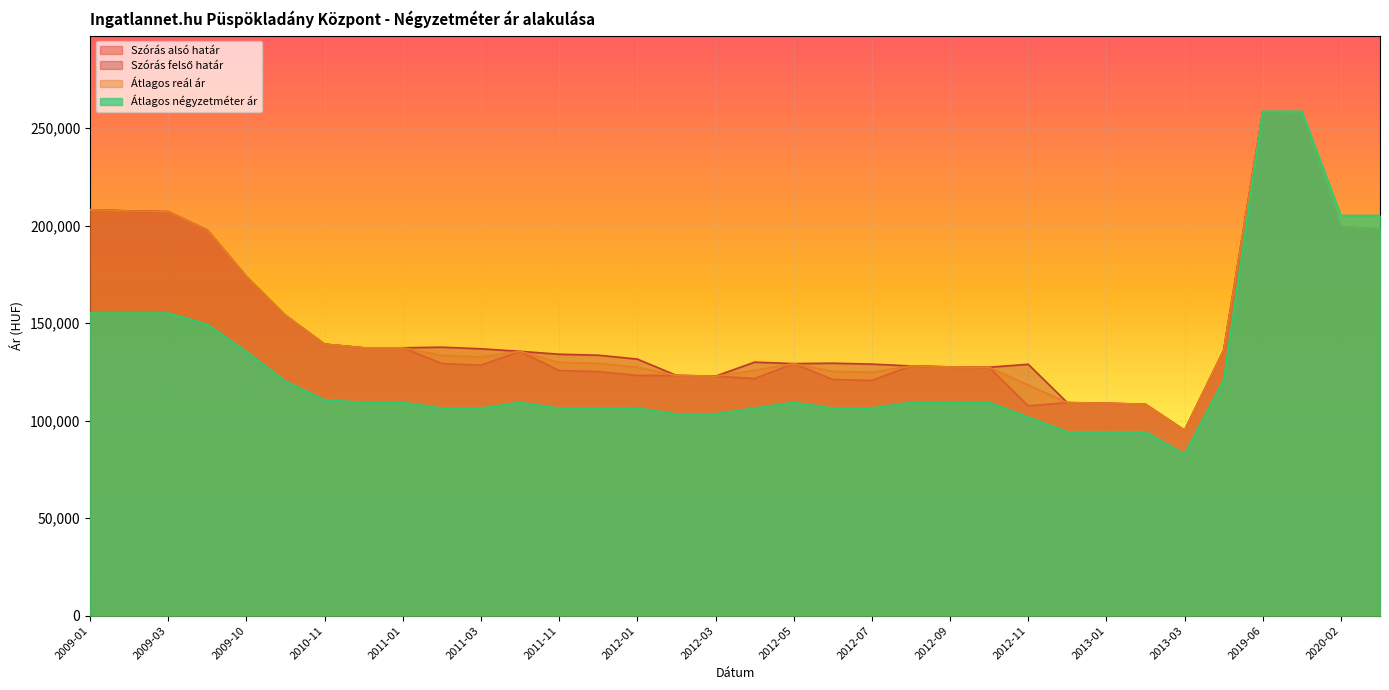

What is the difference between the second highest and minimum values in the Szórás alsó határ series?

162604